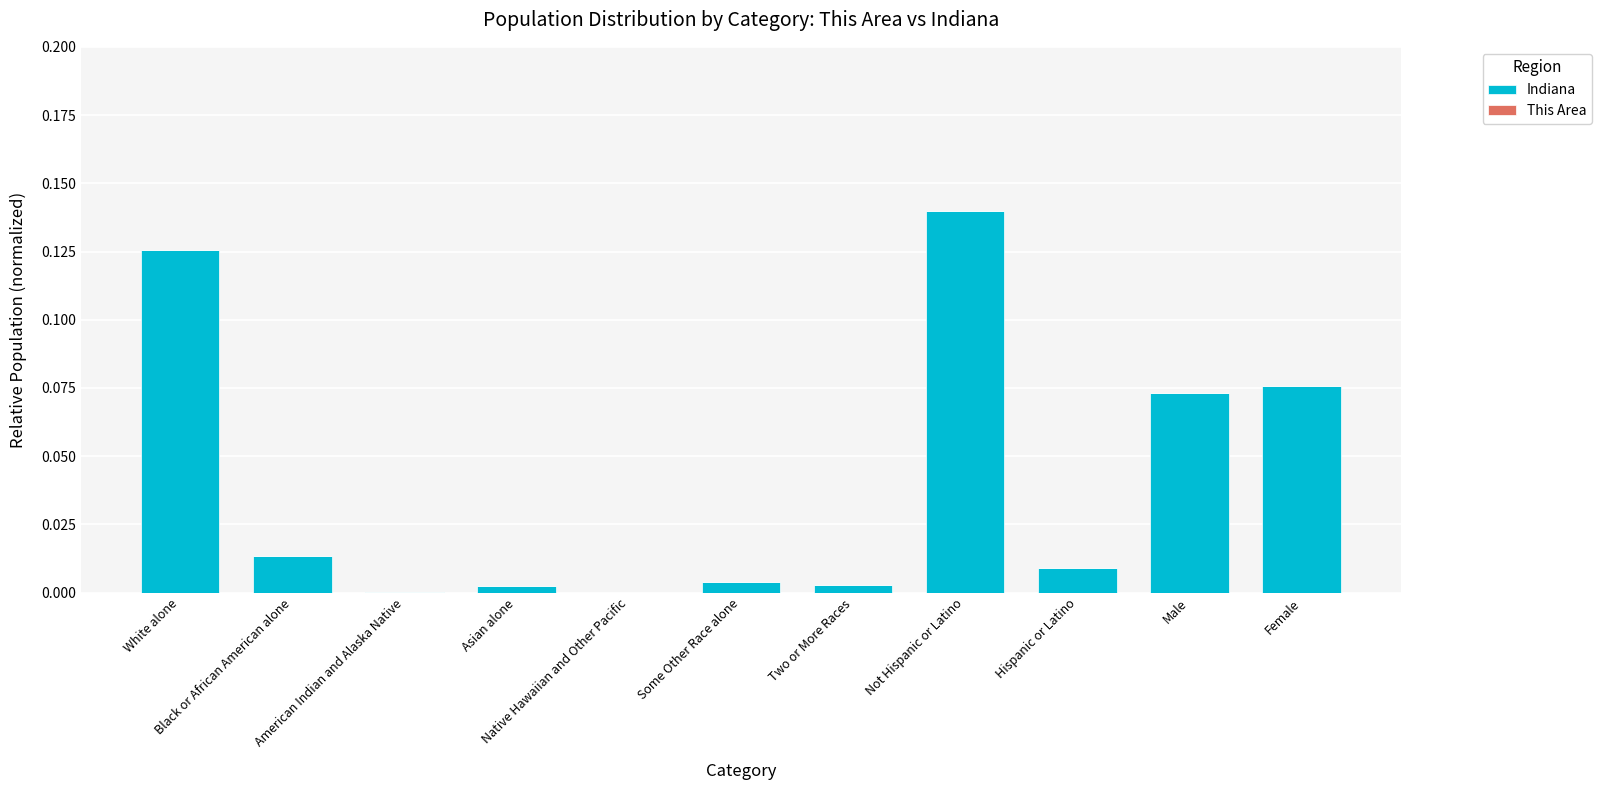

What is the label of the 1st bar from the left?

White alone